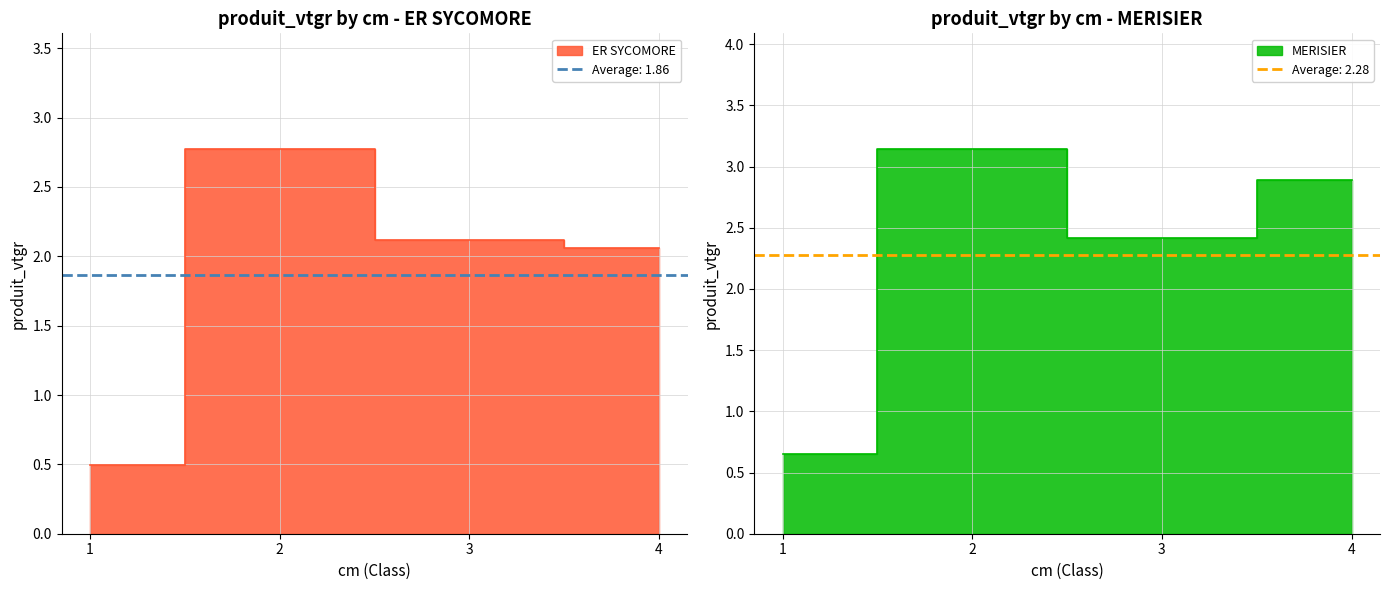

At how many categories does at least one series exceed 2?

3